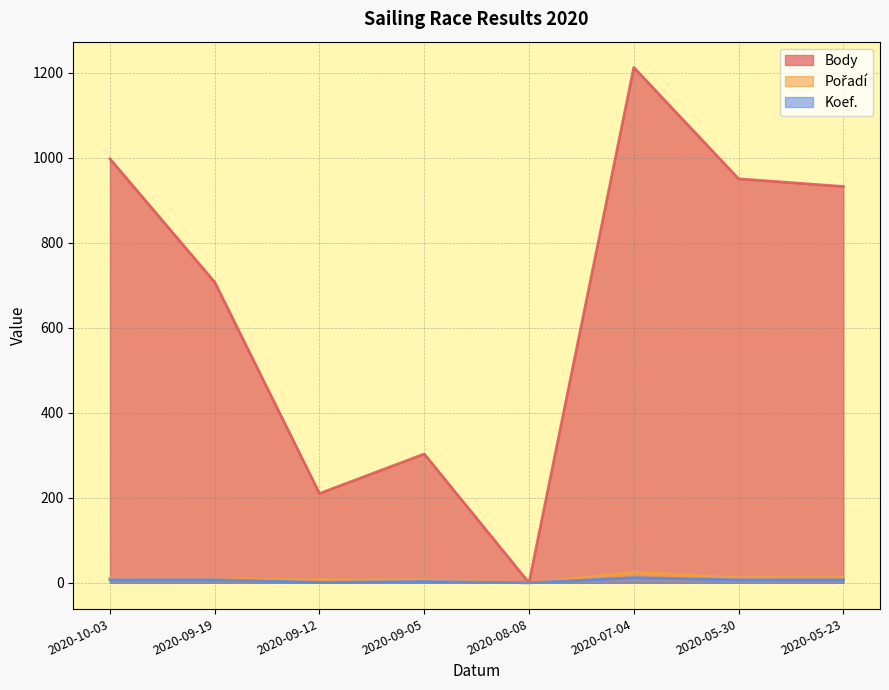

Does the chart display data point markers on the line(s)?

No